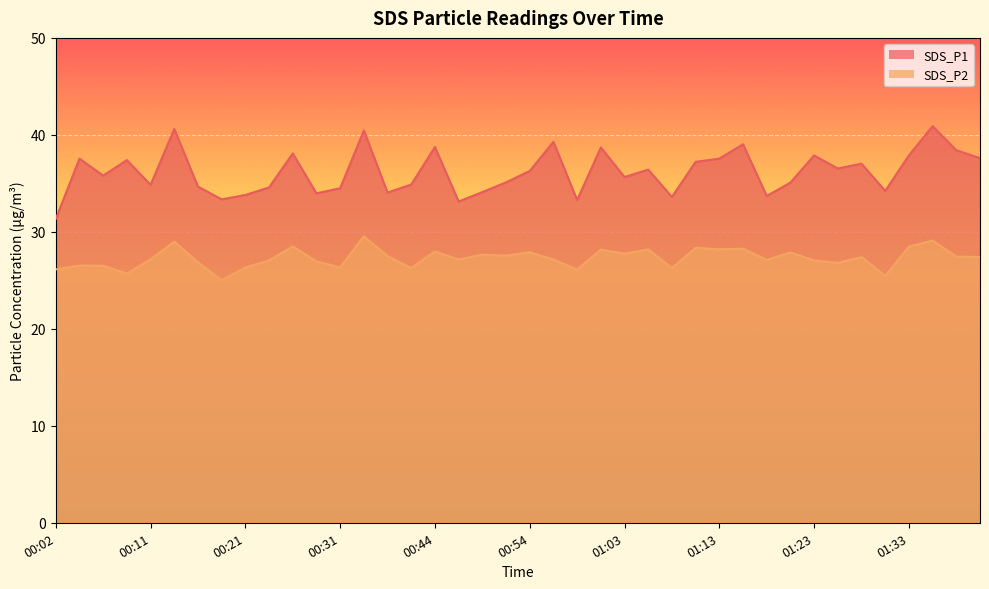

How many values in the SDS_P2 series are below 27?

14